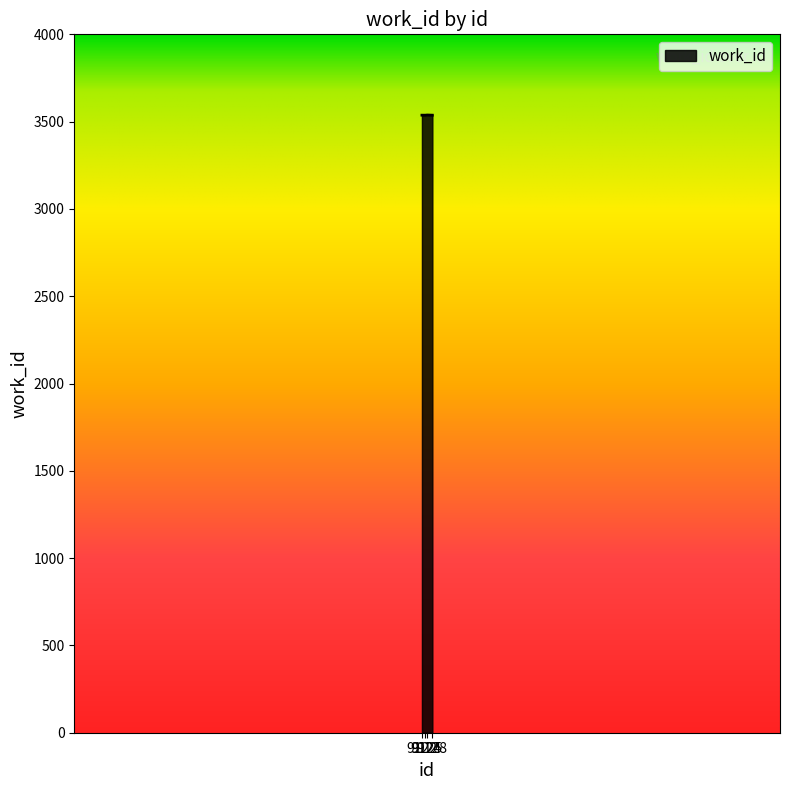

How many values are between 3537 and 3538?

4